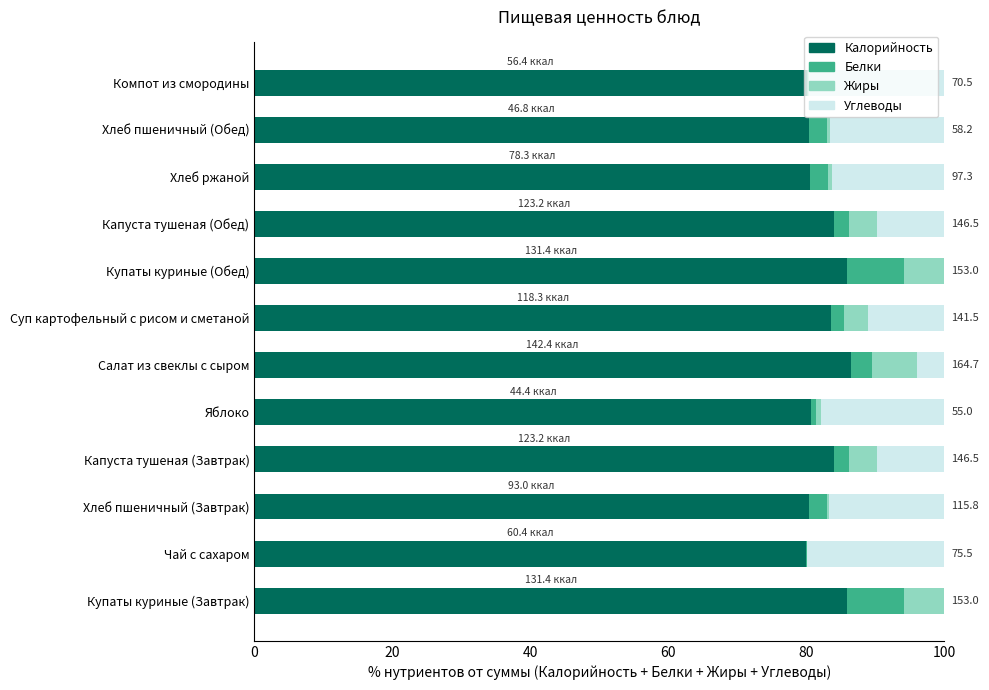

The value of Калорийность at Компот из смородины is 80.1. True or false?

True